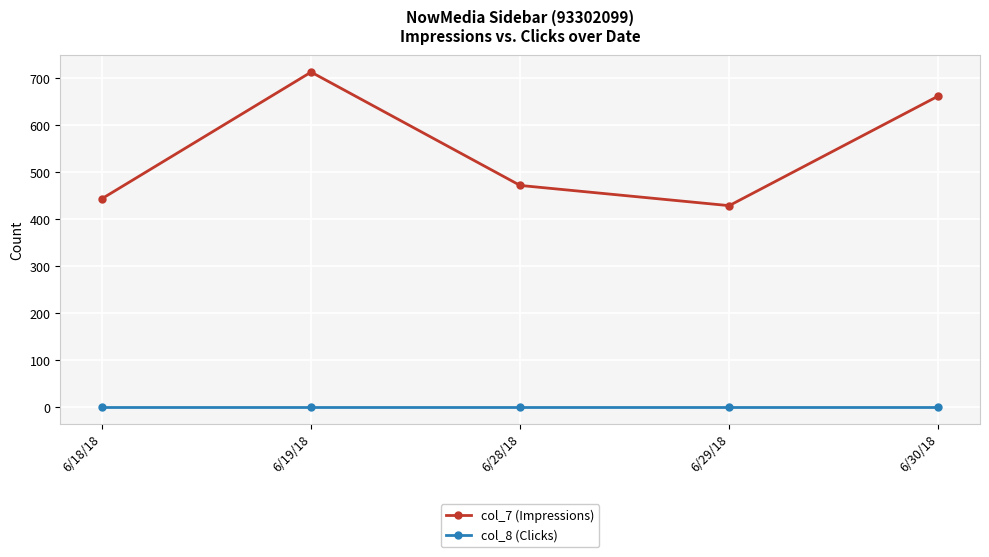

Is the value of col_8 (Clicks) at 6/19/18 greater than the value of col_7 (Impressions) at 6/30/18?

No